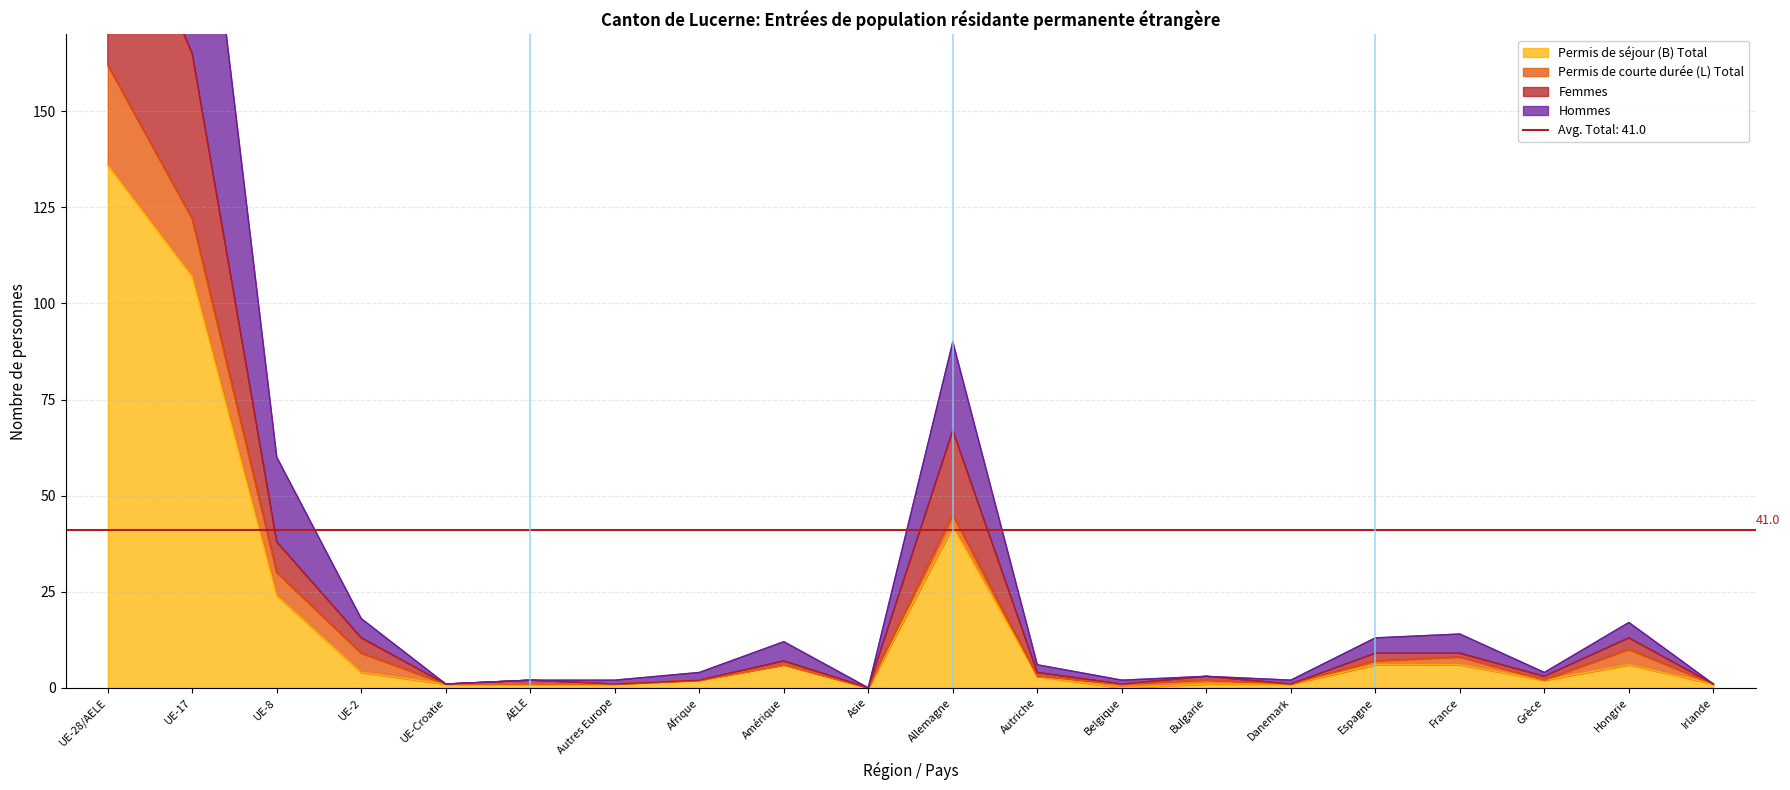

The Hommes series shows 2 at Autres Europe. True or false?

True